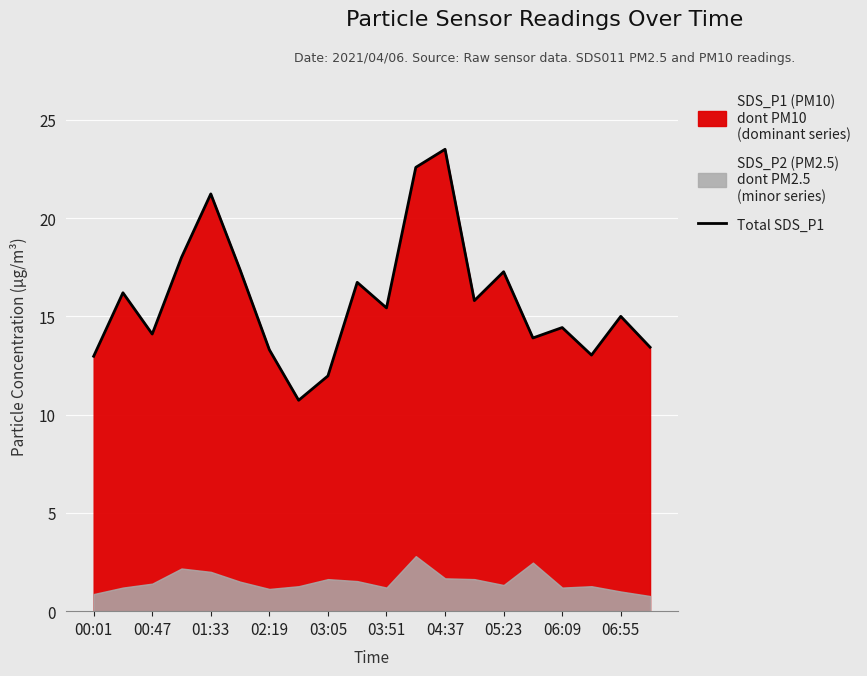

Is it true that Total SDS_P1 equals 17.3 at 05:23?

True